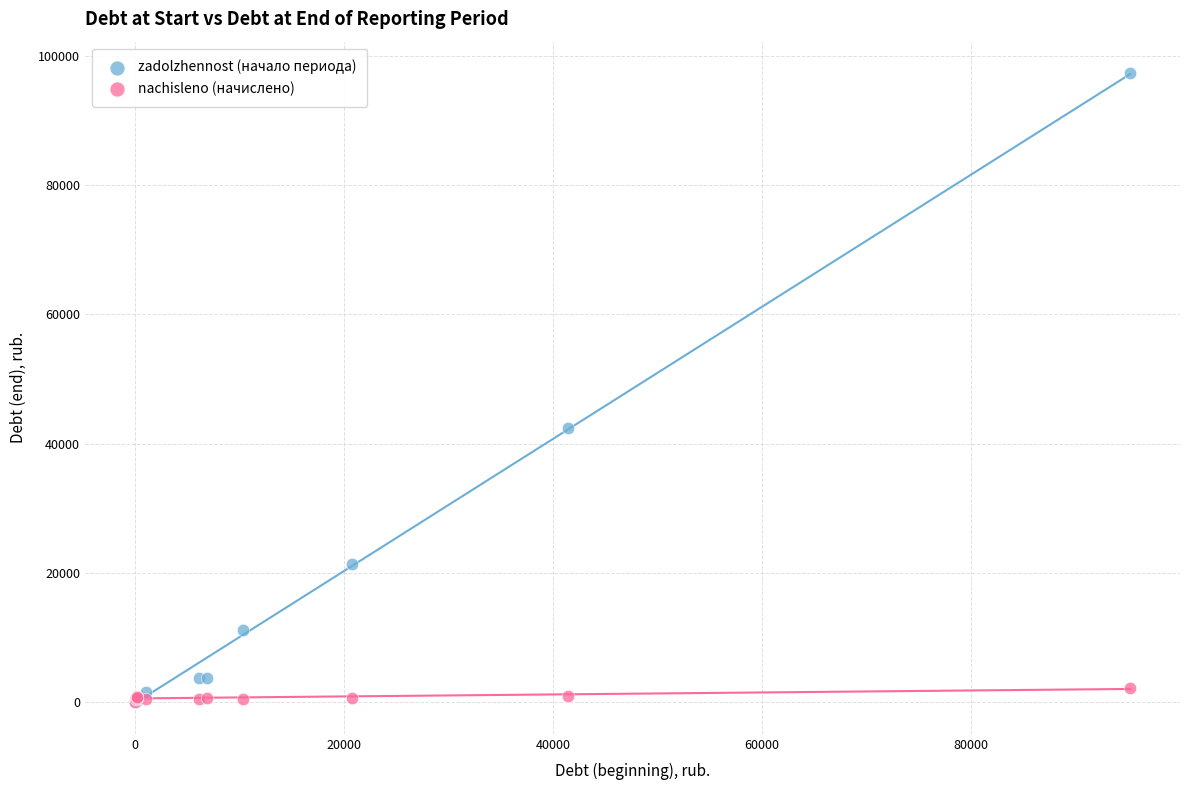

In the zadolzhennost (начало периода) series, what Y value is closest to 48690?

42344.4